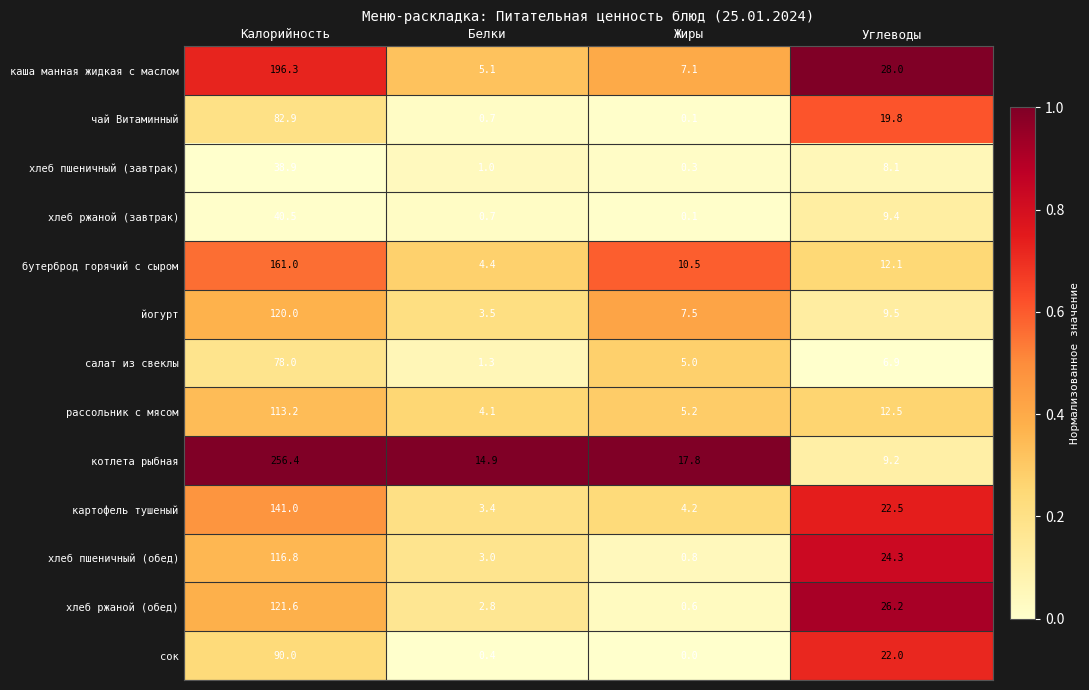

Where is сок nearest to the value 45?

Углеводы